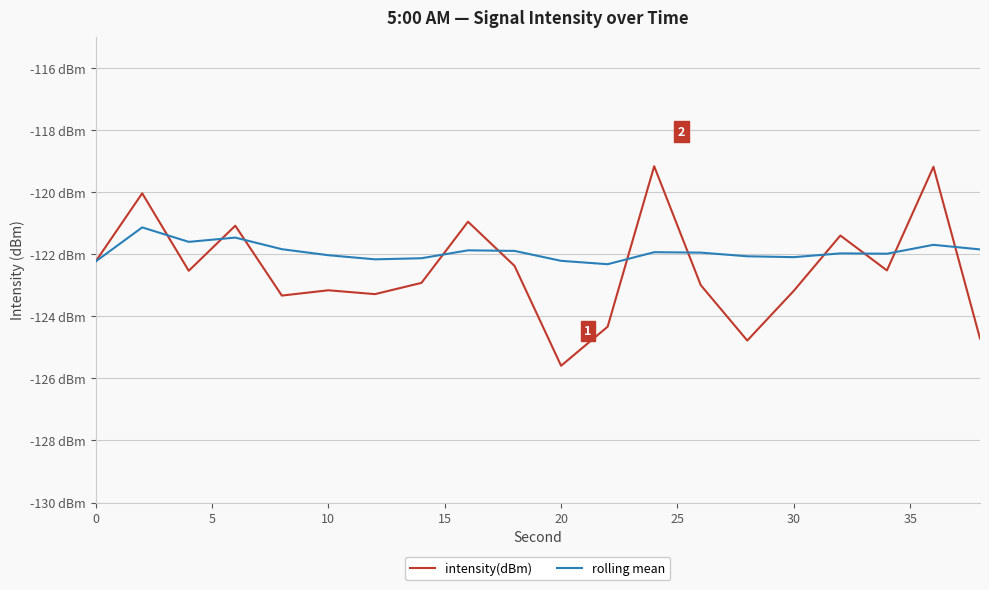

Reading left to right, list all the values displayed in this chart.

intensity(dBm): -122.2	-120.0	-122.5	-121.1	-123.3	-123.2	-123.3	-122.9	-120.9	-122.4	-125.6	-124.3	-119.2	-123.0	-124.8	-123.2	-121.4	-122.5	-119.2	-124.7
rolling mean: -122.2	-121.1	-121.6	-121.5	-121.8	-122.0	-122.2	-122.1	-121.9	-121.9	-122.2	-122.3	-121.9	-121.9	-122.1	-122.1	-122.0	-122.0	-121.7	-121.8